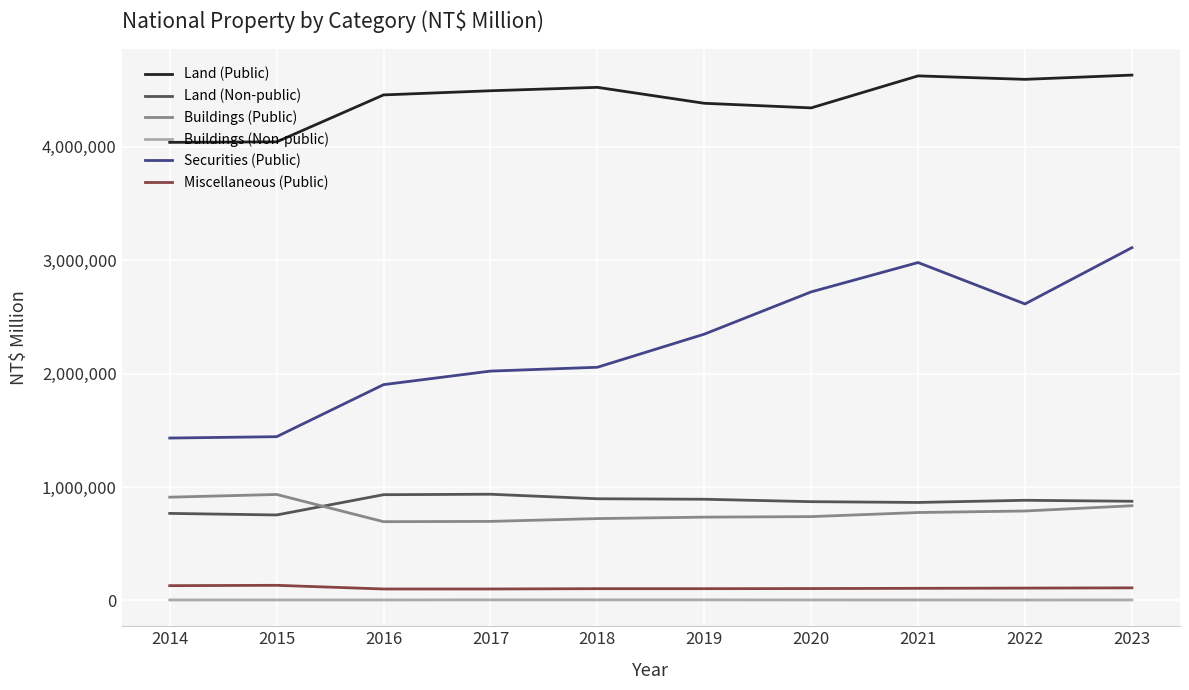

How many series are shown in this chart?

6